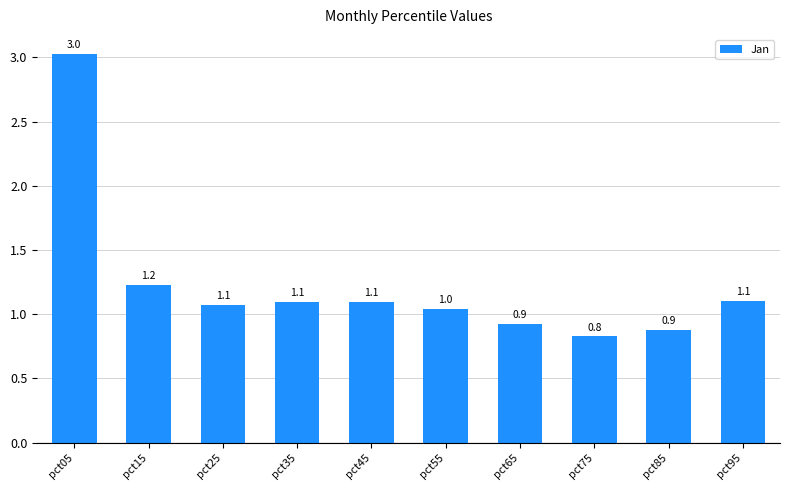

Reading left to right, transcribe all the data shown in this chart.

pct05=3.0	pct15=1.2	pct25=1.1	pct35=1.1	pct45=1.1	pct55=1.0	pct65=0.9	pct75=0.8	pct85=0.9	pct95=1.1